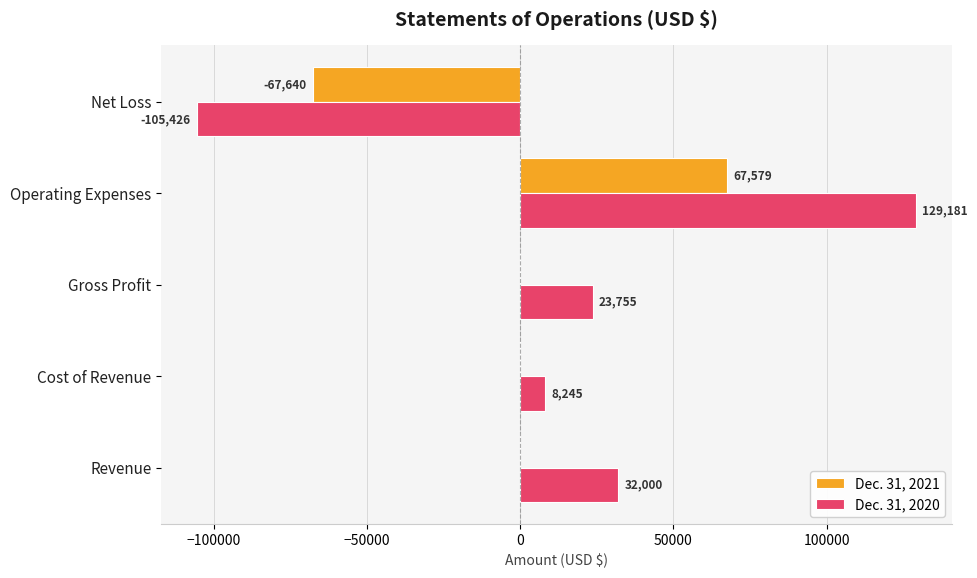

What is the maximum value for Dec. 31, 2020?

129181